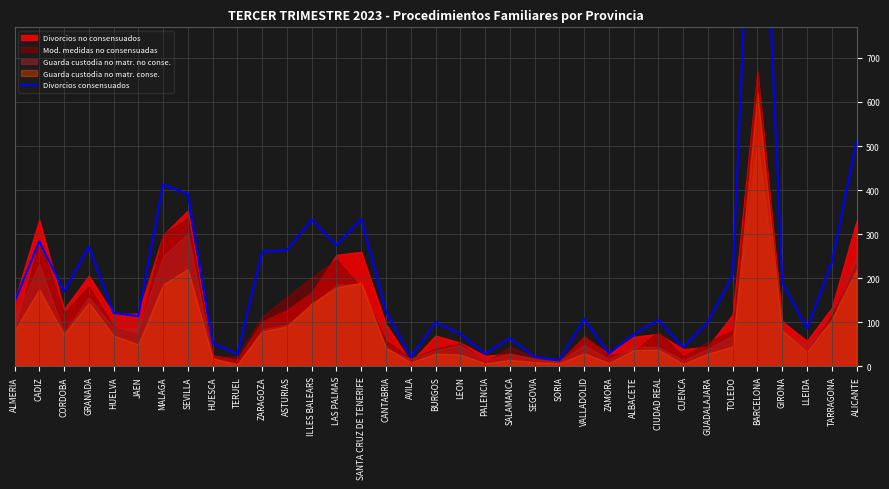

Between SANTA CRUZ DE TENERIFE and HUELVA, which is larger?

SANTA CRUZ DE TENERIFE